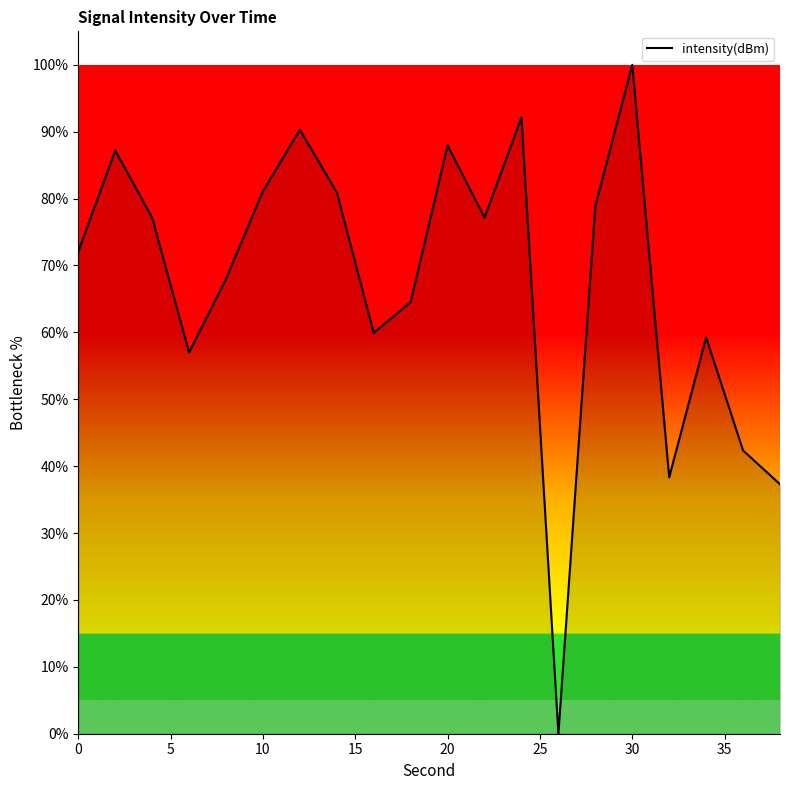

What is the greatest value displayed?

100.0